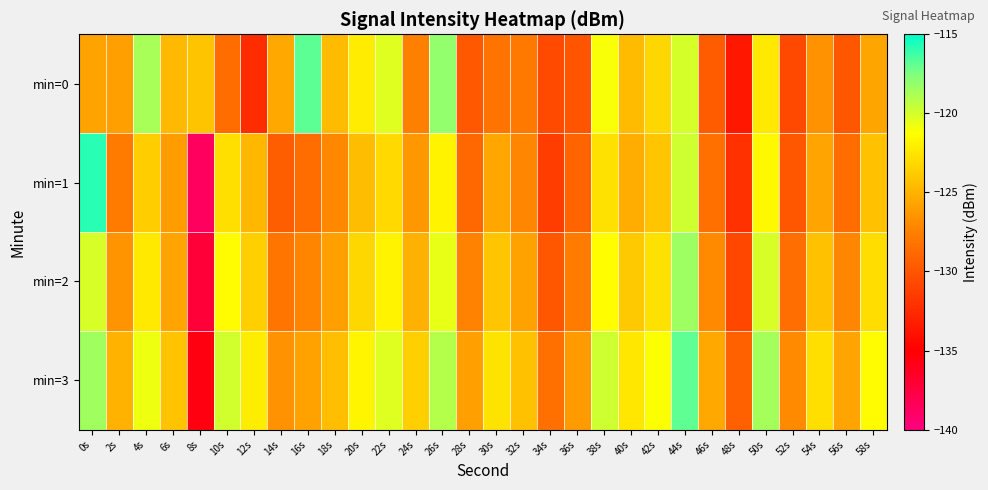

Reading right to left, transcribe all the data shown in this chart.

min=0: 58s=-125.7	56s=-129.9	54s=-126.6	52s=-130.7	50s=-122.3	48s=-133.6	46s=-129.6	44s=-120.0	42s=-123.2	40s=-124.6	38s=-121.1	36s=-130.0	34s=-130.6	32s=-127.9	30s=-128.2	28s=-129.8	26s=-118.1	24s=-127.5	22s=-120.3	20s=-122.1	18s=-124.6	16s=-116.8	14s=-125.5	12s=-132.4	10s=-128.7	8s=-124.2	6s=-124.7	4s=-118.7	2s=-125.9	0s=-125.8
min=1: 58s=-124.3	56s=-128.6	54s=-125.7	52s=-129.9	50s=-121.5	48s=-132.1	46s=-128.4	44s=-119.8	42s=-124.1	40s=-125.3	38s=-122.7	36s=-129.1	34s=-131.4	32s=-127.2	30s=-125.6	28s=-128.9	26s=-121.8	24s=-126.3	22s=-123.1	20s=-124.5	18s=-127.1	16s=-128.6	14s=-129.5	12s=-124.8	10s=-122.8	8s=-138.7	6s=-126.1	4s=-123.7	2s=-127.7	0s=-115.8
min=2: 58s=-122.9	56s=-127.2	54s=-124.3	52s=-128.5	50s=-120.1	48s=-130.8	46s=-127.0	44s=-118.4	42s=-122.7	40s=-123.9	38s=-121.3	36s=-127.7	34s=-129.9	32s=-125.8	30s=-124.1	28s=-127.4	26s=-120.6	24s=-125.1	22s=-121.8	20s=-123.2	18s=-125.9	16s=-127.3	14s=-128.1	12s=-123.6	10s=-121.4	8s=-137.2	6s=-125.7	4s=-122.3	2s=-126.5	0s=-120.1
min=3: 58s=-121.4	56s=-125.7	54s=-122.8	52s=-127.0	50s=-118.6	48s=-129.3	46s=-125.5	44s=-116.9	42s=-121.2	40s=-122.4	38s=-119.8	36s=-126.2	34s=-128.4	32s=-124.3	30s=-122.6	28s=-125.9	26s=-119.1	24s=-123.6	22s=-120.3	20s=-121.7	18s=-124.4	16s=-125.8	14s=-126.6	12s=-122.1	10s=-119.9	8s=-135.7	6s=-124.2	4s=-120.8	2s=-125.0	0s=-118.5